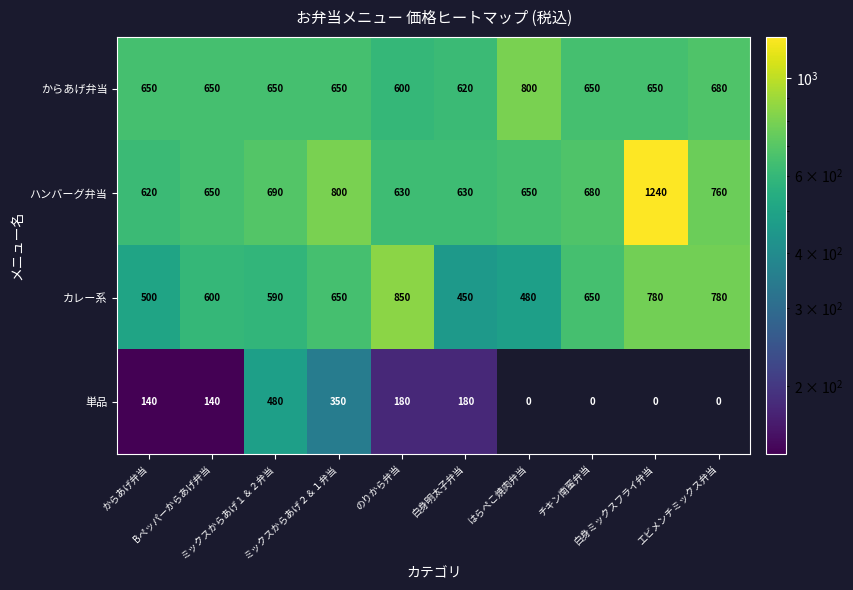

Which series has the widest spread of values?

ハンバーグ弁当